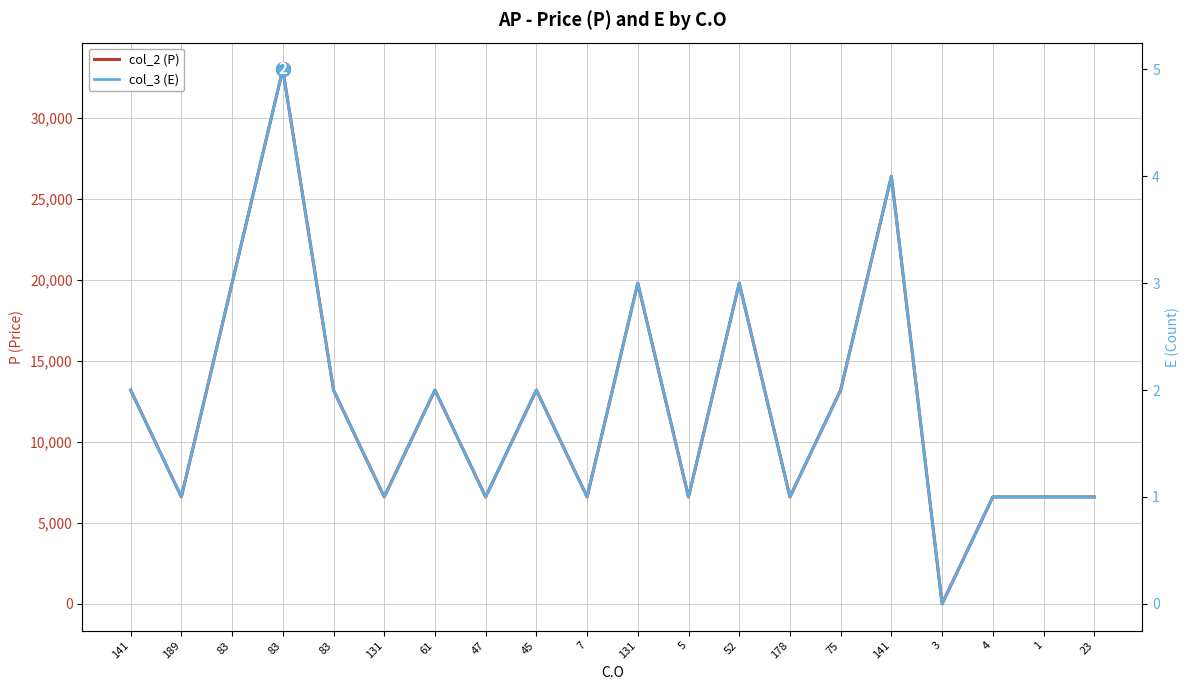

Where is the first local minimum for col_3 (E)?

189